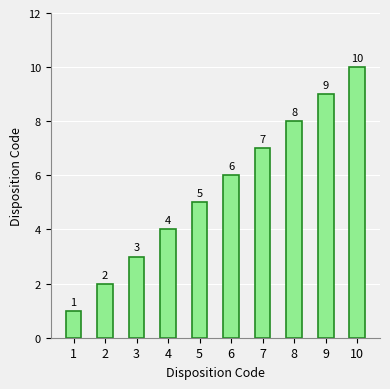

Count the number of categories in the chart.

10